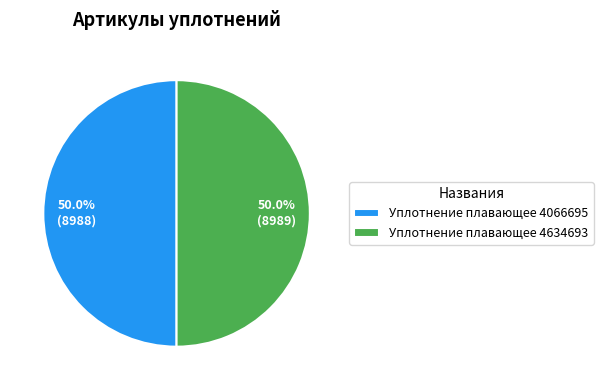

Is the sum of Уплотнение плавающее 4066695 and Уплотнение плавающее 4634693 greater than half?

Yes